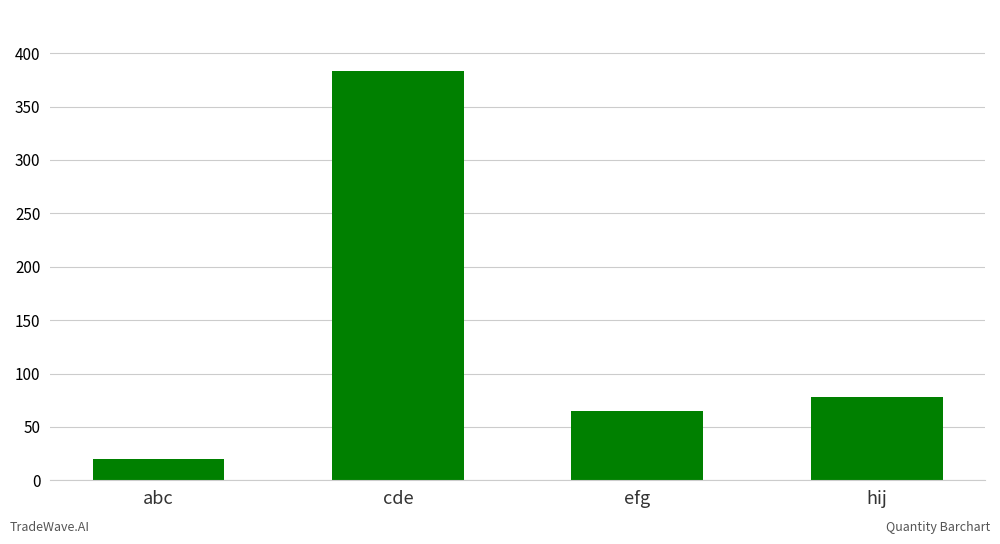

Reading left to right, what are all the values shown in this chart?

abc=20	cde=383	efg=65	hij=78